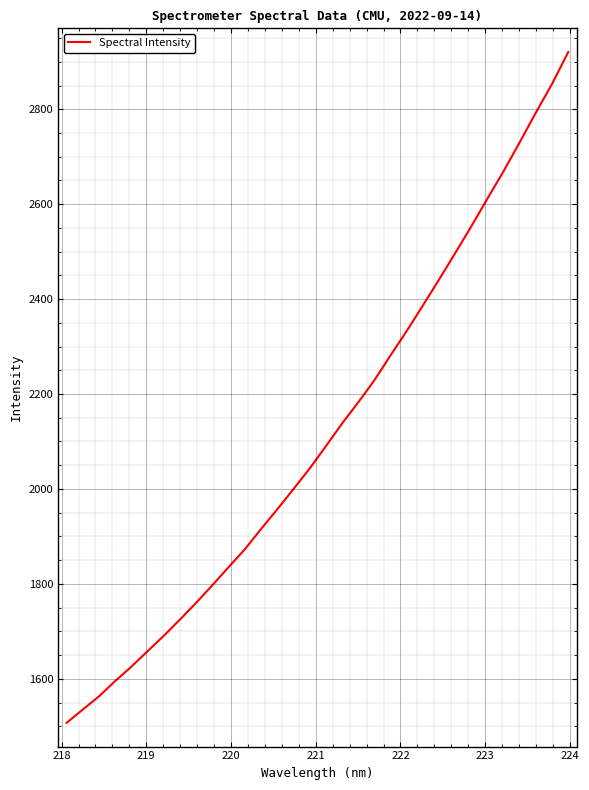

What is the difference between the maximum and minimum values?

1413.3